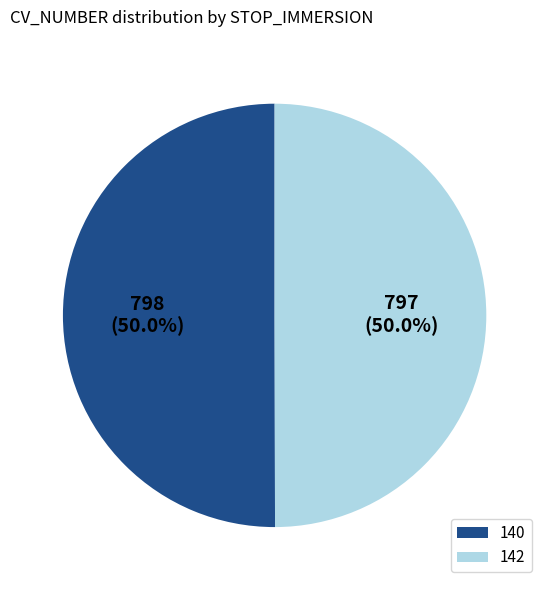

What is the total percentage of 140 and 142?

100.0%